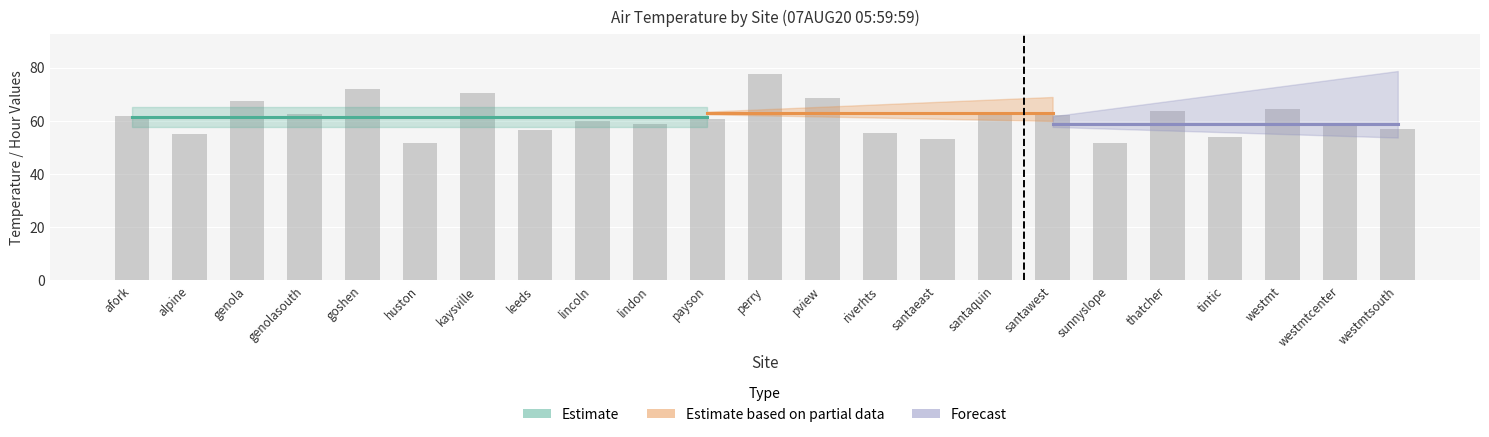

What is the label of the 13th bar from the left?

pview